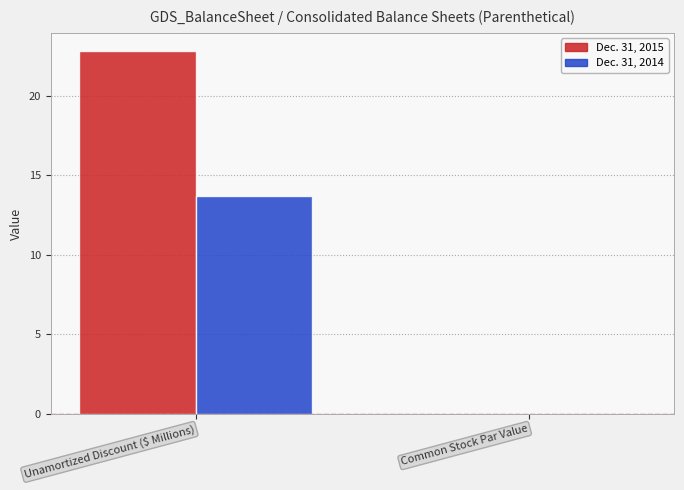

Is it true that Dec. 31, 2014 equals 13.7 at Unamortized Discount ($ Millions)?

True